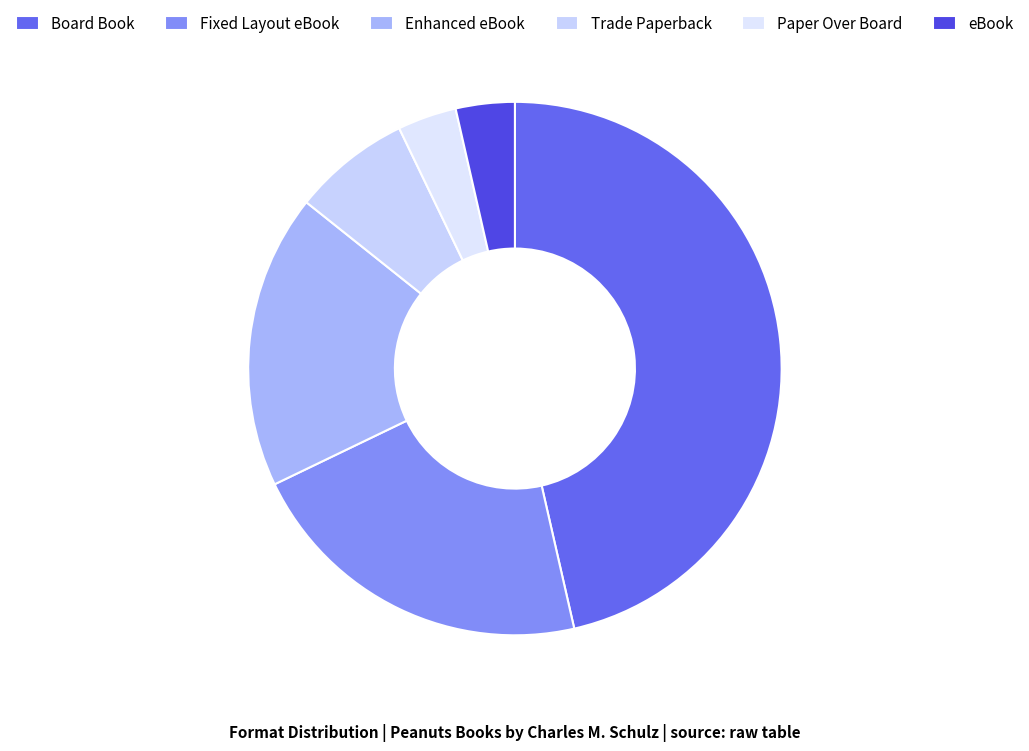

To the nearest percent, what is the difference between the Enhanced eBook and Paper Over Board slice percentages?

14%